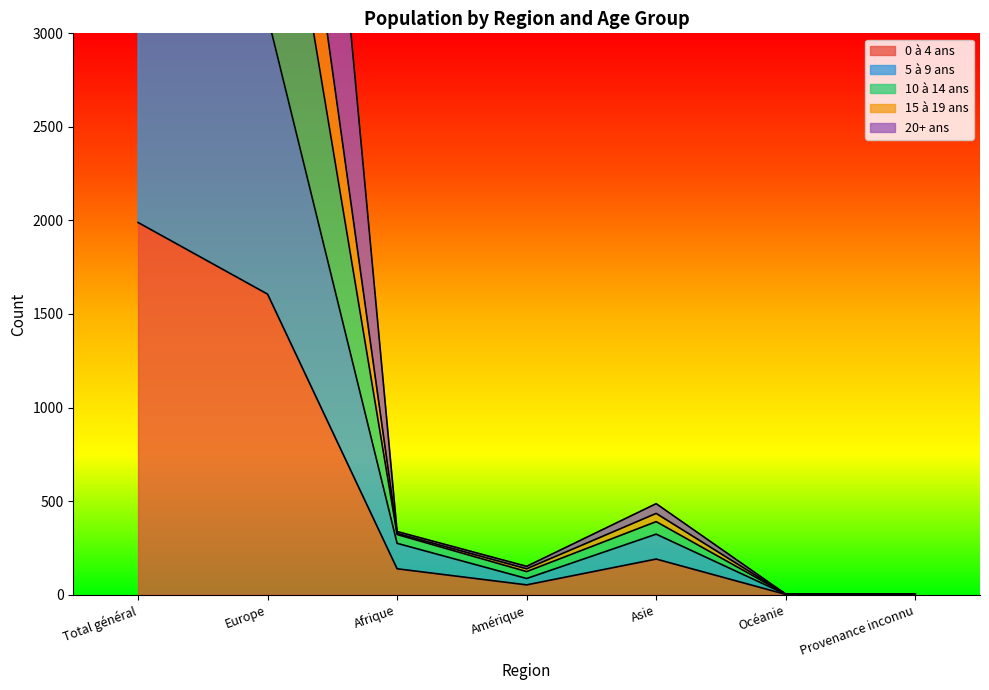

True or false: 0 à 4 ans has a value of 2217 at Europe.

False